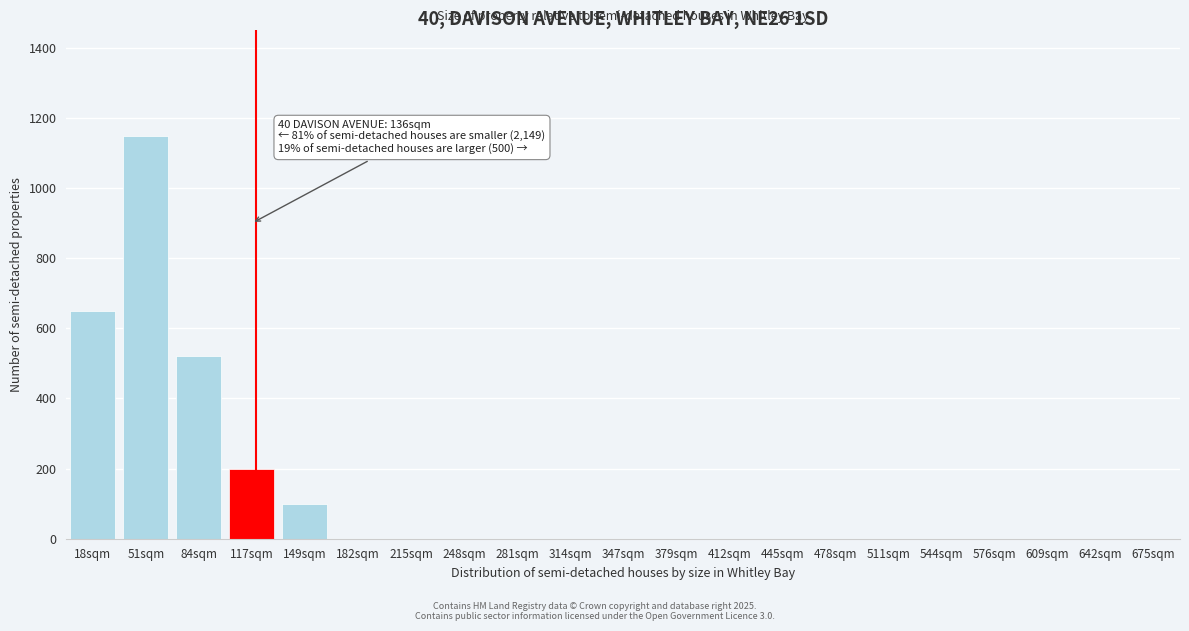

Reading left to right, what are all the values shown in this chart?

18sqm=650	51sqm=1150	84sqm=520	117sqm=200	149sqm=100	182sqm=0	215sqm=0	248sqm=0	281sqm=0	314sqm=0	347sqm=0	379sqm=0	412sqm=0	445sqm=0	478sqm=0	511sqm=0	544sqm=0	576sqm=0	609sqm=0	642sqm=0	675sqm=0